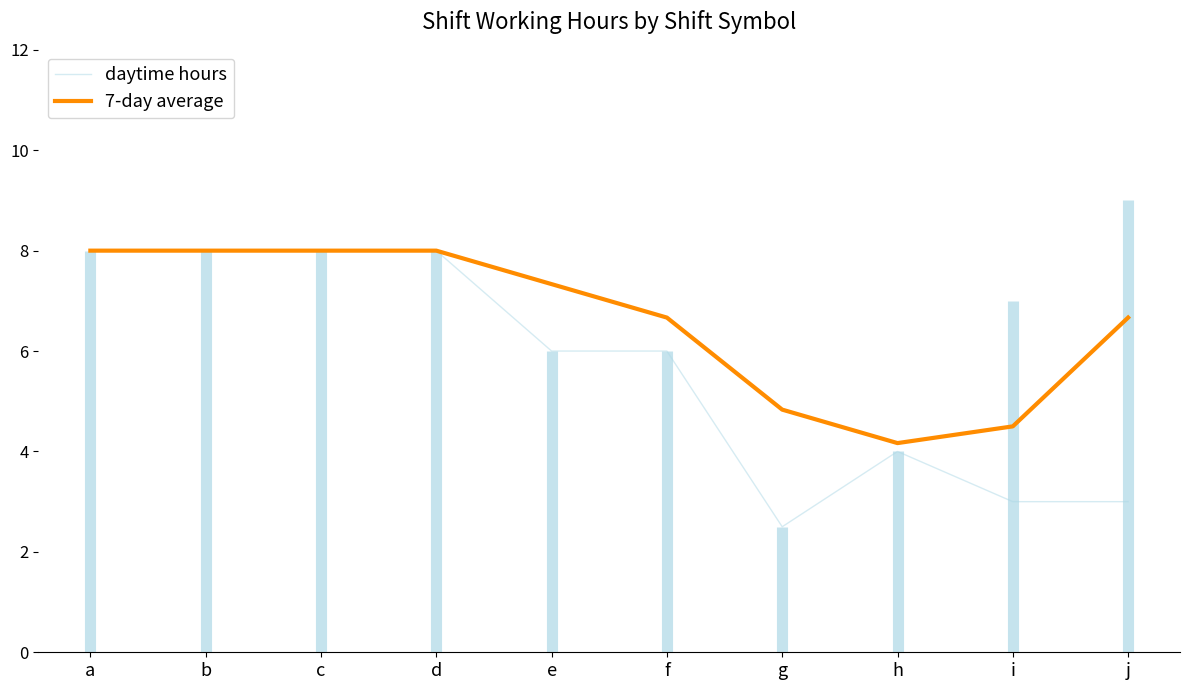

True or false: daytime hours and 7-day average intersect in this chart.

False